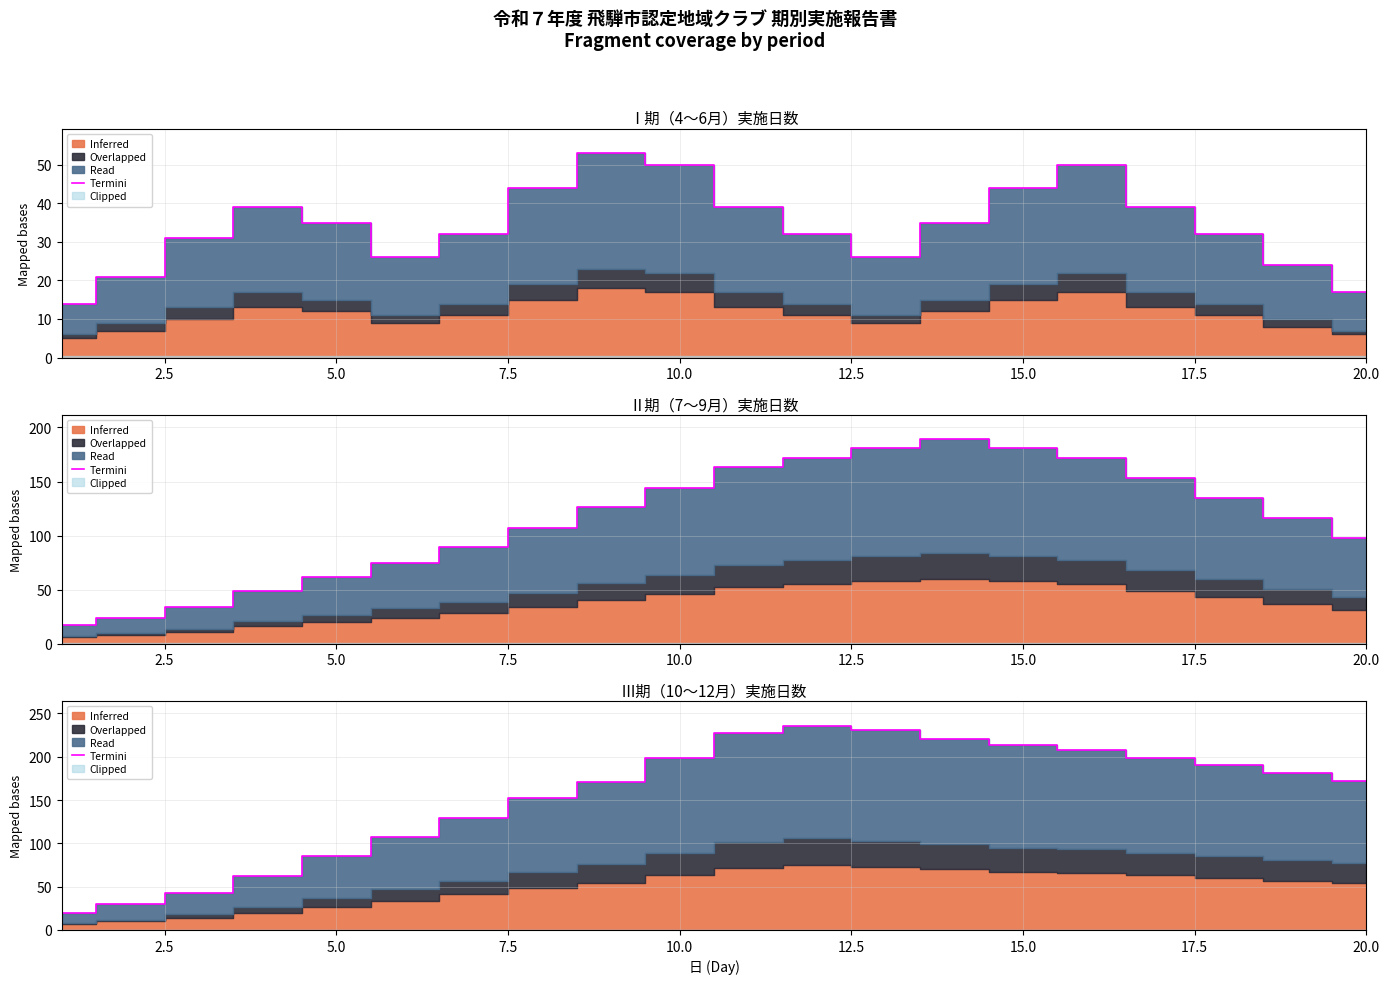

How many data points does each series have?

20